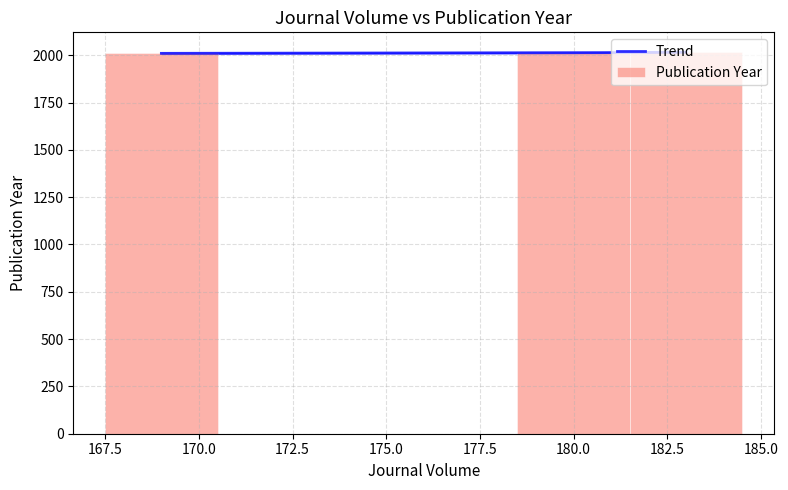

Count the values in the range 2010 to 2016.

3